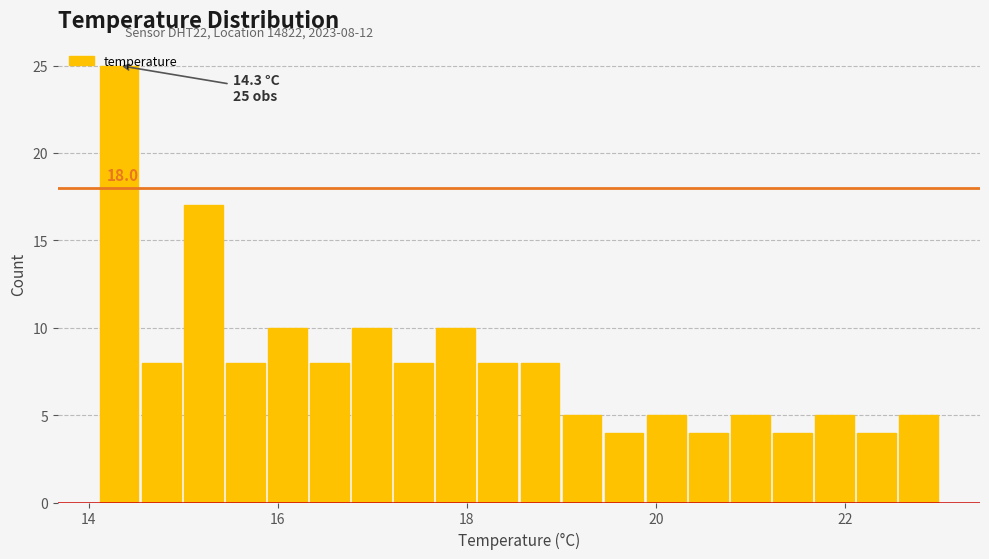

Read against the x-axis, roughly where is the centre of the tallest bar?

14.4